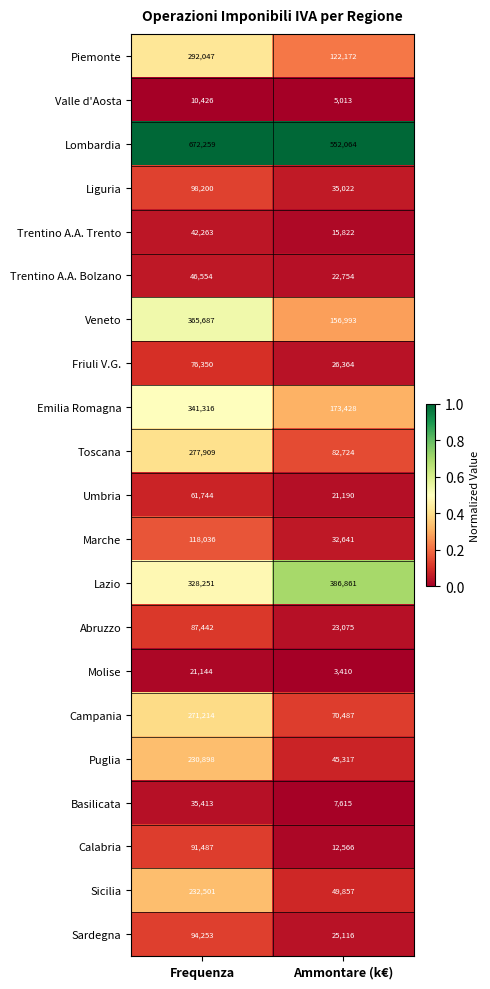

Rank the series by their maximum value, from highest to lowest.

Lombardia, Lazio, Veneto, Emilia Romagna, Piemonte, Toscana, Campania, Sicilia, Puglia, Marche, Liguria, Sardegna, Calabria, Abruzzo, Friuli V.G., Umbria, Trentino A.A. Bolzano, Trentino A.A. Trento, Basilicata, Molise, Valle d'Aosta